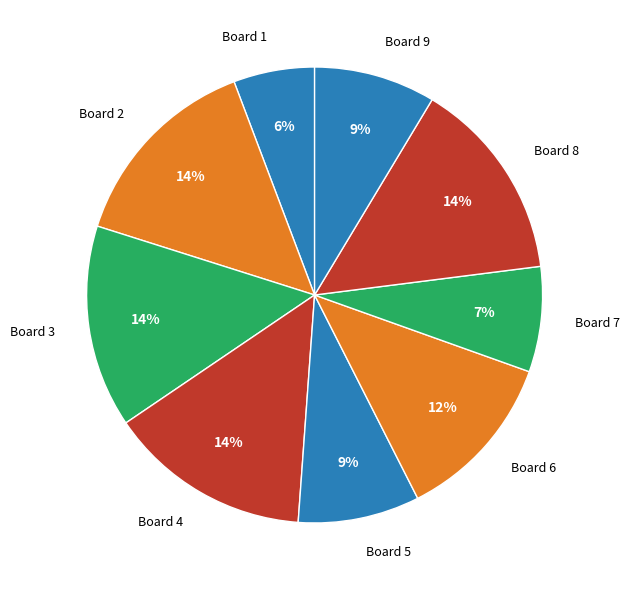

How many slices are in this pie chart?

9